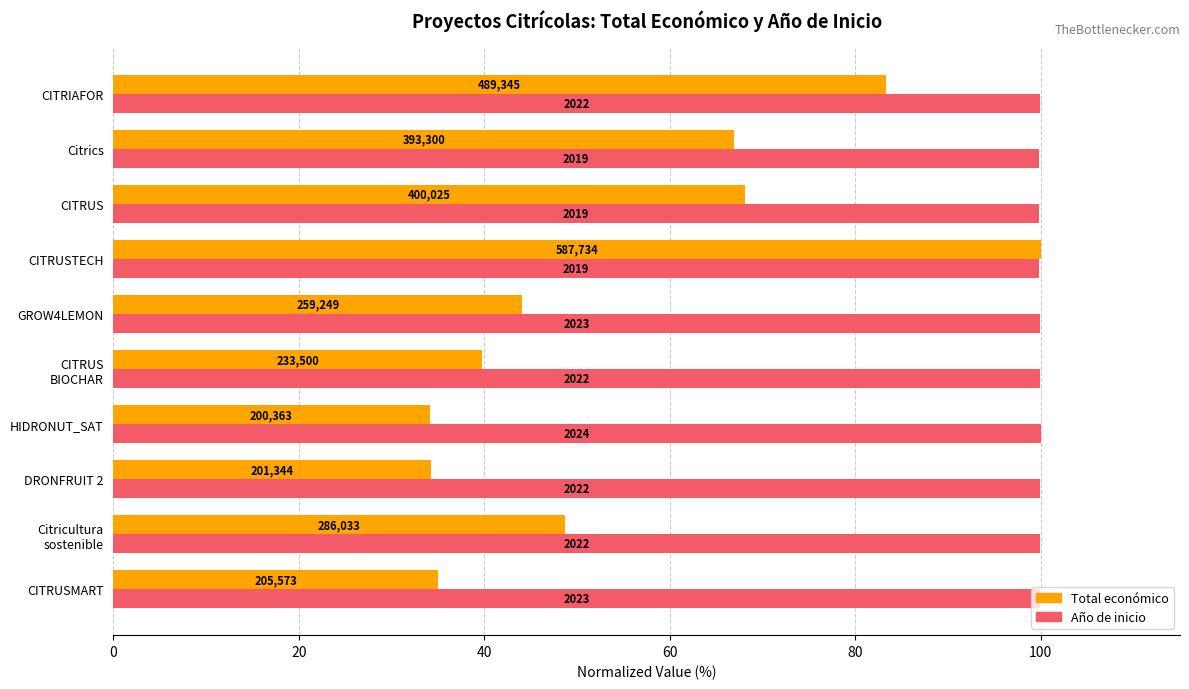

What are all the series names shown in the legend?

Total económico, Año de inicio